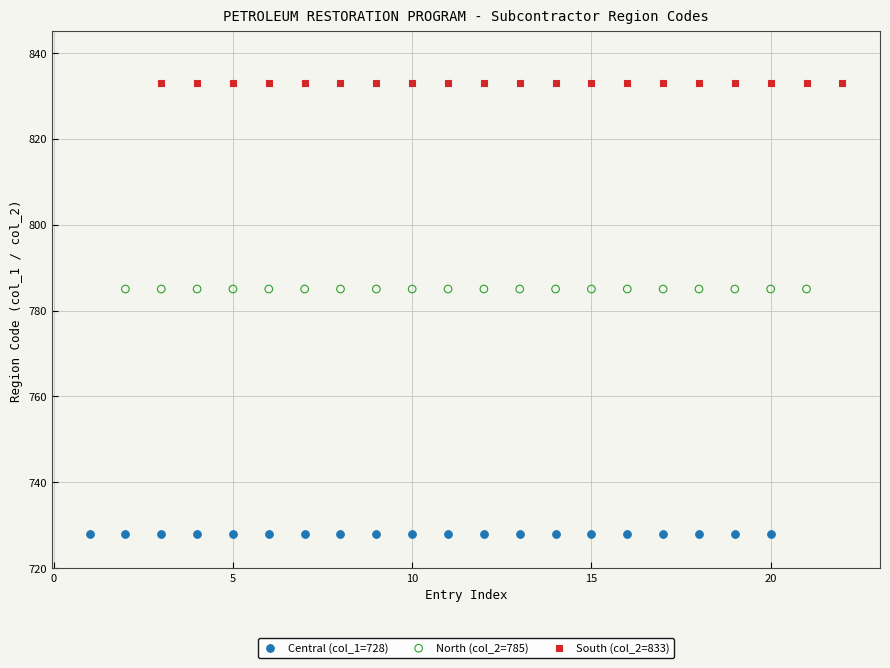

Which series reaches the maximum Y coordinate?

South (col_2=833)